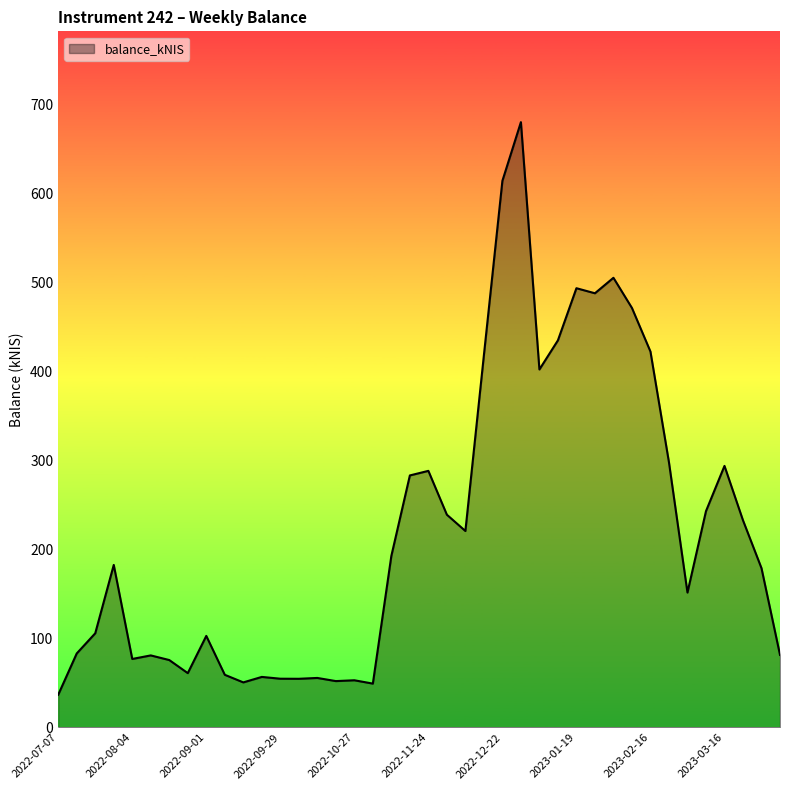

What is the greatest value displayed?

680.4